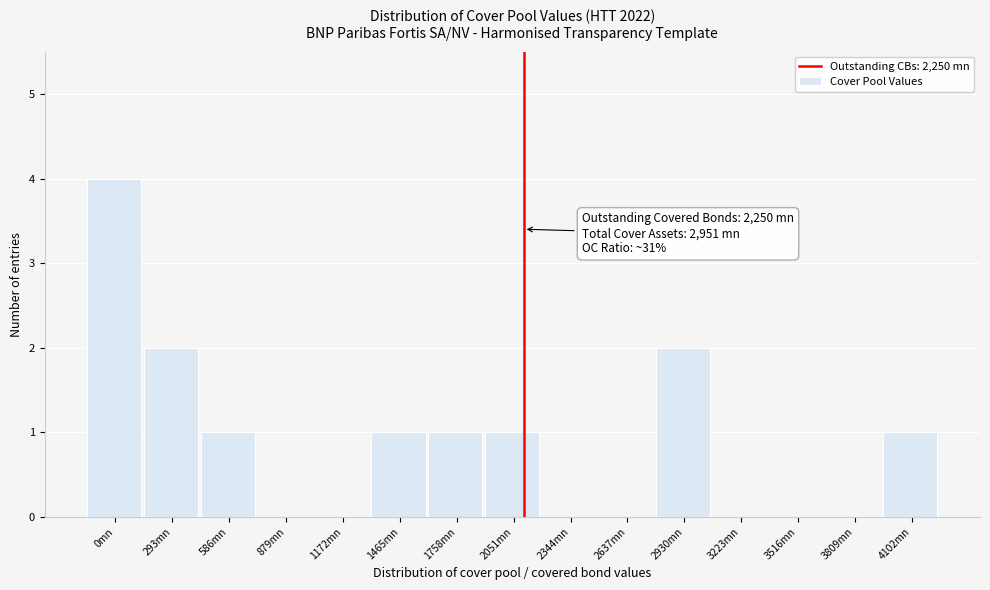

Reading right to left, what are all the values shown in this chart?

4102mn=1	3809mn=0	3516mn=0	3223mn=0	2930mn=2	2637mn=0	2344mn=0	2051mn=1	1758mn=1	1465mn=1	1172mn=0	879mn=0	586mn=1	293mn=2	0mn=4